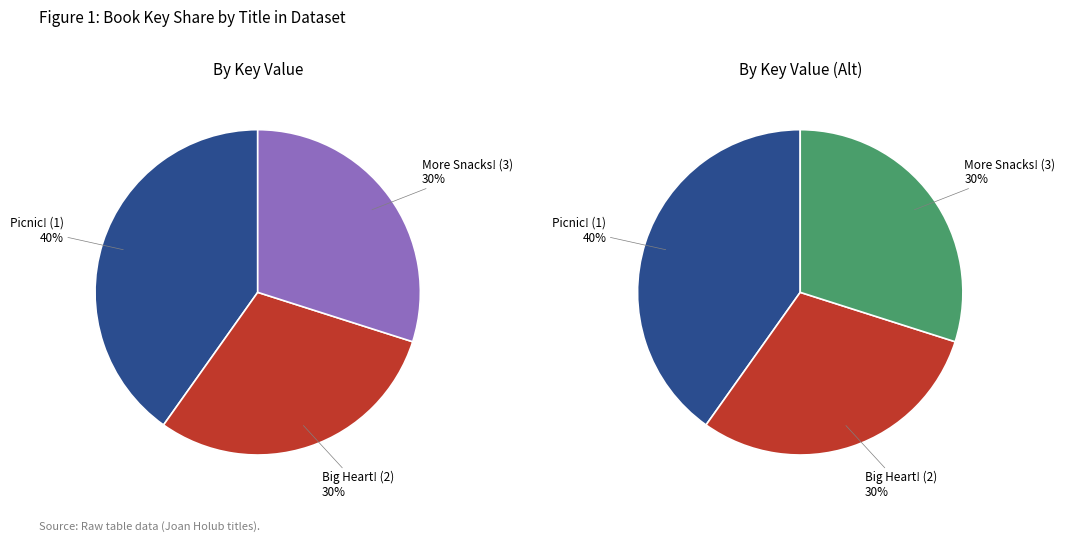

What is the largest slice in the pie chart?

Picnic! (1)